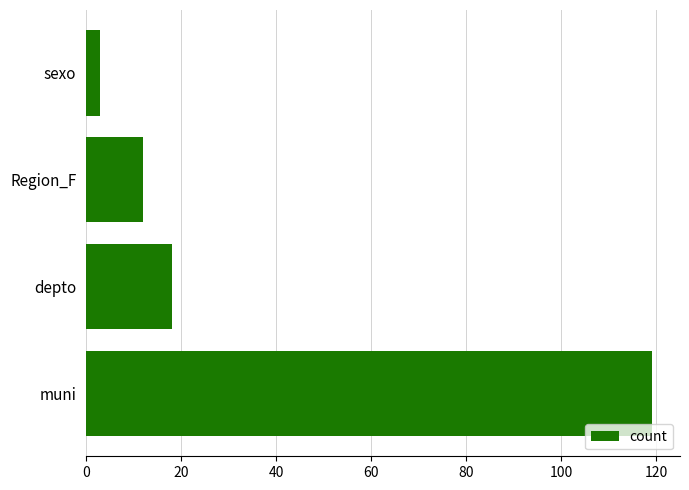

Which has a higher value, depto or muni?

muni